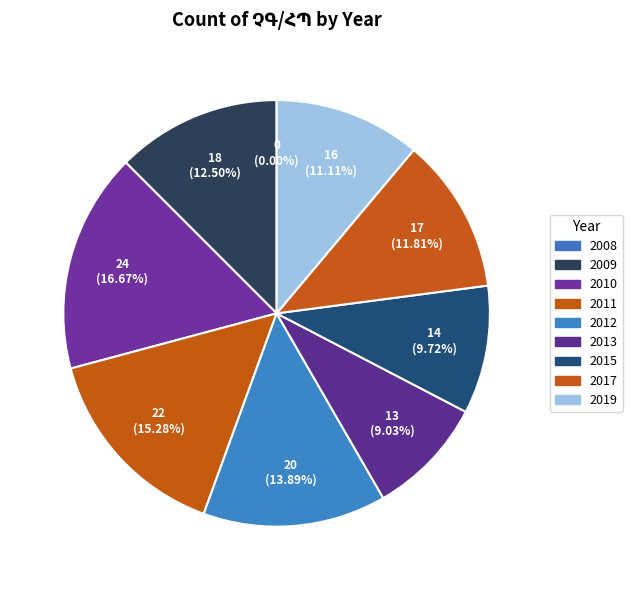

How many slices are in this pie chart?

9